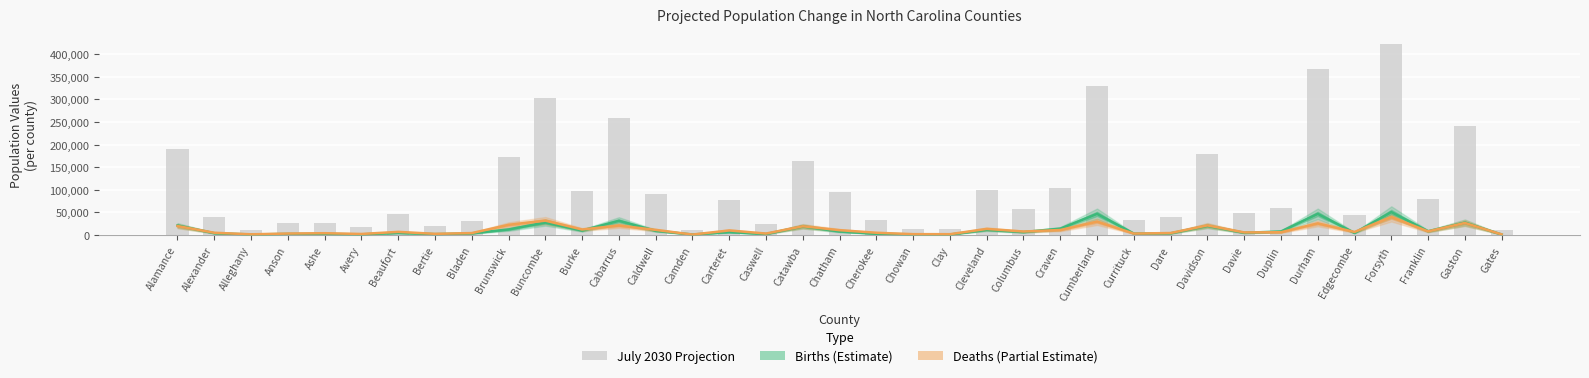

Reading left to right, list all the values displayed in this chart.

Births: 21170	4109	1237	2461	2473	1527	4801	1993	3722	12370	27660	9912	31504	9399	1149	6535	2287	19079	7905	2800	1451	1092	11599	6559	14150	46830	3253	3890	20277	4964	7884	46810	4680	50808	8408	27476	1196
Deaths: 19875	5064	1630	3333	4060	2383	7019	2677	4367	22505	31863	12278	21044	11378	1105	10160	3315	19429	10777	5072	1982	1904	13581	7784	11147	29607	3231	4475	21344	5812	6216	25687	6809	39849	8092	26746	1408
July 2030 Projection: 190524	39822	11634	25627	26853	18083	46380	19832	30842	171805	302284	96288	258327	89689	10672	77380	23695	163123	94966	34330	12778	13650	100067	56904	104085	329760	33158	40069	180032	49459	58865	366803	43645	423244	80427	240357	12096